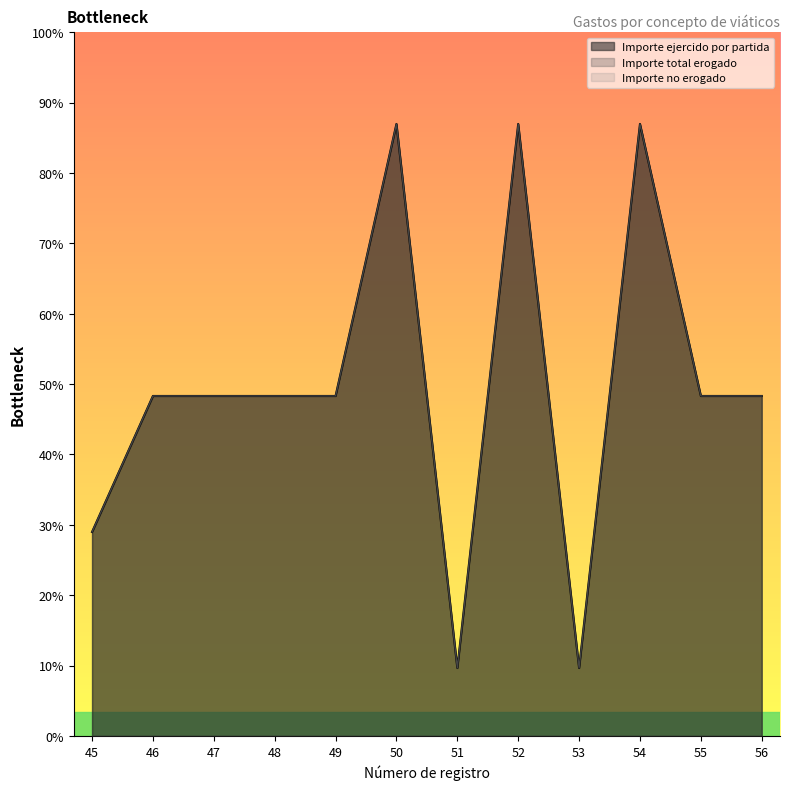

True or false: Importe ejercido por partida and Importe total erogado intersect in this chart.

False